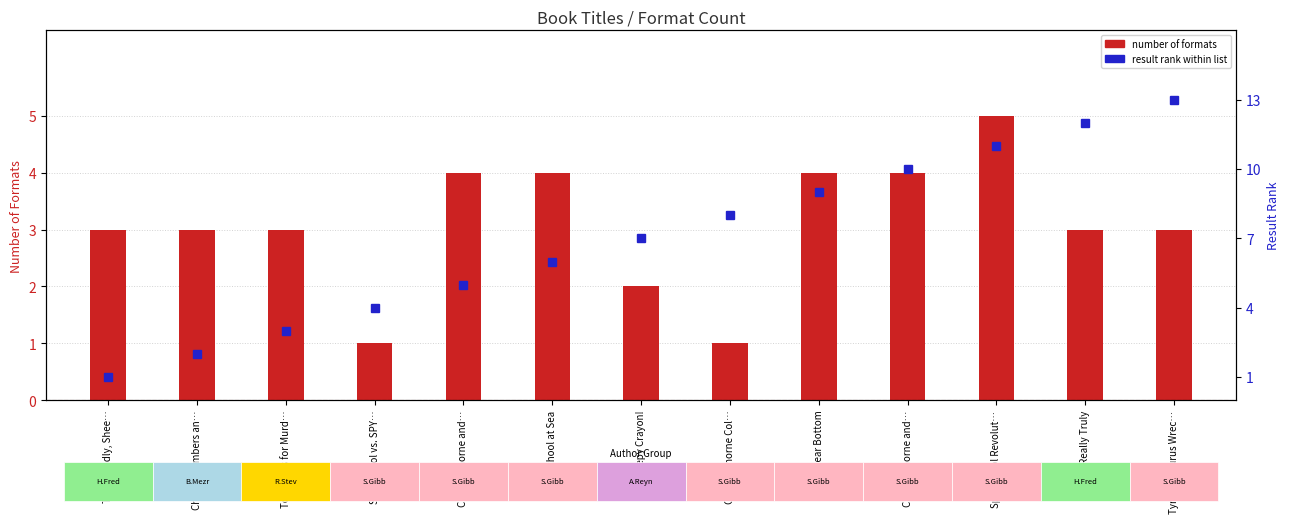

Which label corresponds to the largest value in the chart?

Tyrannosaurus Wrec…